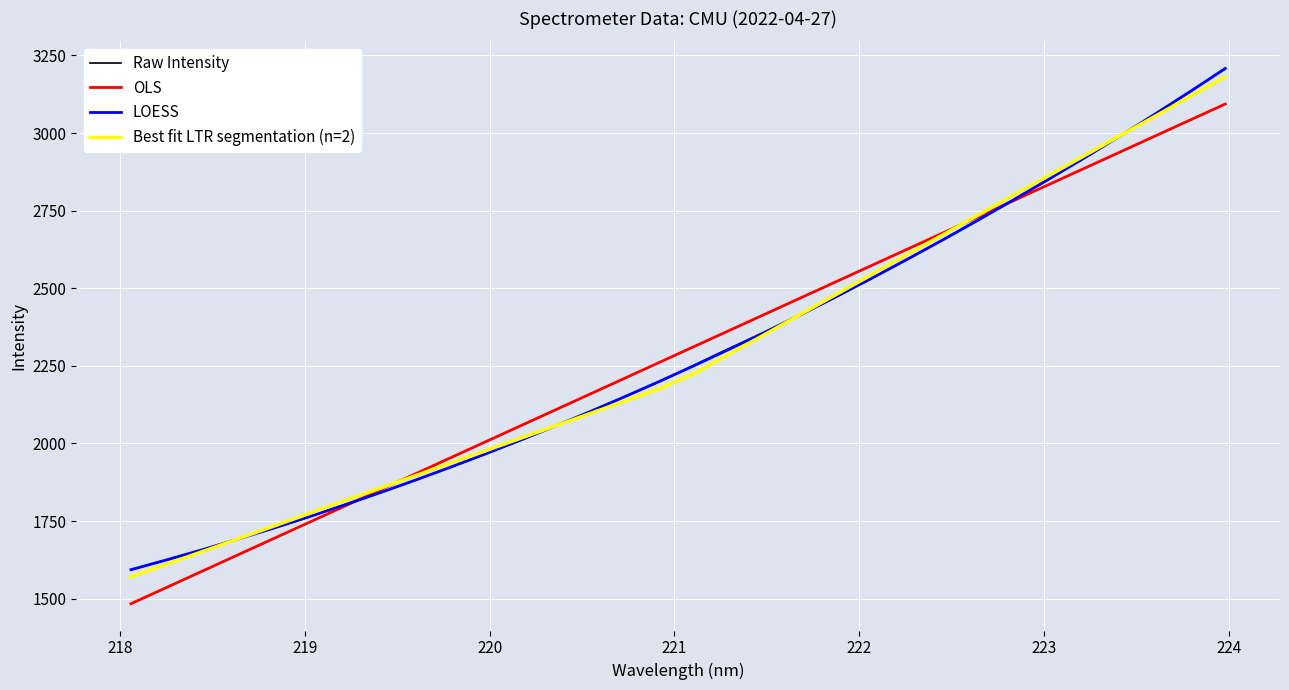

What is the smallest value displayed?

1483.6